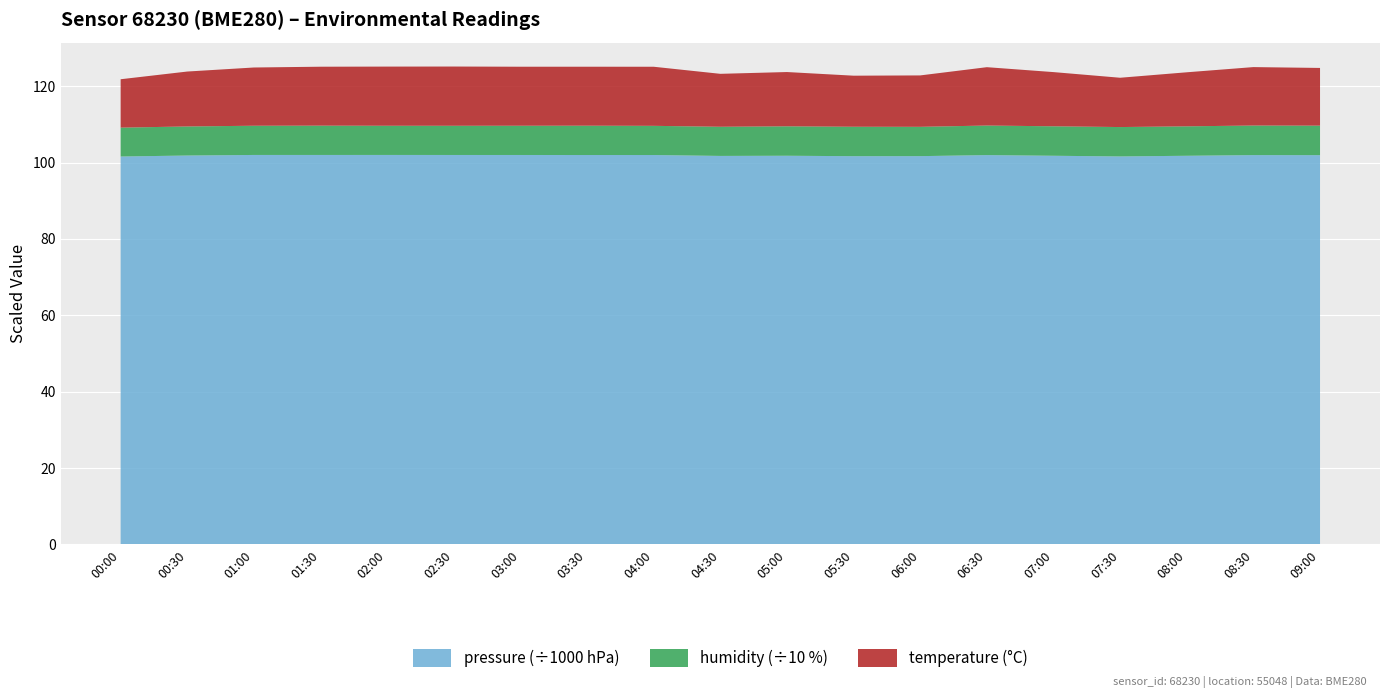

Reading right to left, what are all the values shown in this chart?

pressure: 101932.6	101947.4	101771.7	101599.1	101775.5	101949.5	101678.0	101666.1	101778.8	101733.4	101969.7	101972.1	101979.1	101981.6	101989.1	101987.3	101987.5	101837.7	101578.8
humidity: 77.3	77.4	77.1	76.9	77.2	77.4	76.8	77.1	77.1	76.4	76.4	76.8	76.6	76.5	76.4	76.7	76.5	76.1	75.6
temperature: 15.1	15.3	14.2	12.9	14.2	15.3	13.5	13.4	14.2	13.9	15.5	15.4	15.4	15.5	15.5	15.4	15.2	14.4	12.7